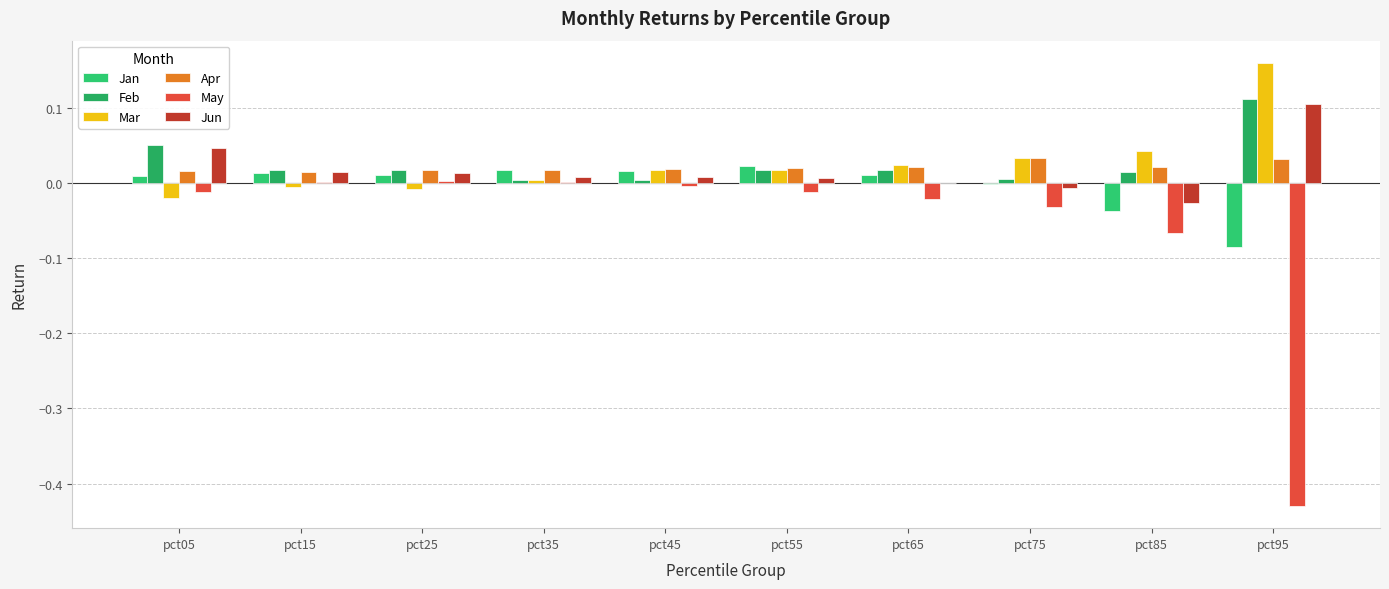

How many series are shown in this chart?

6